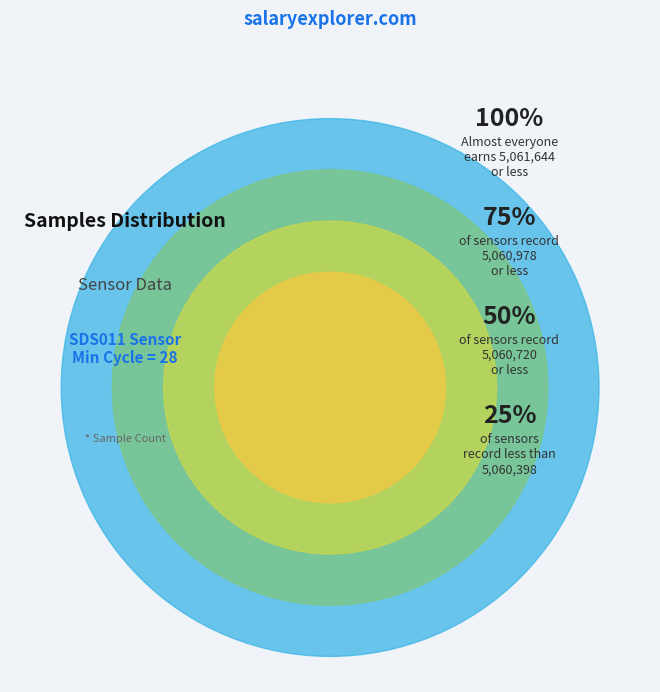

Does 28 account for over 50% of the chart?

No